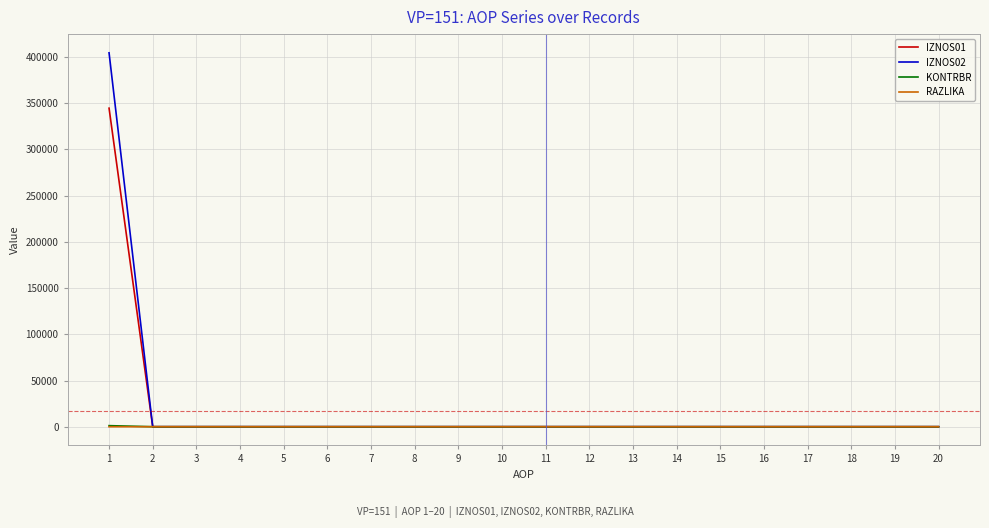

Which series has the largest range (max minus min)?

IZNOS02